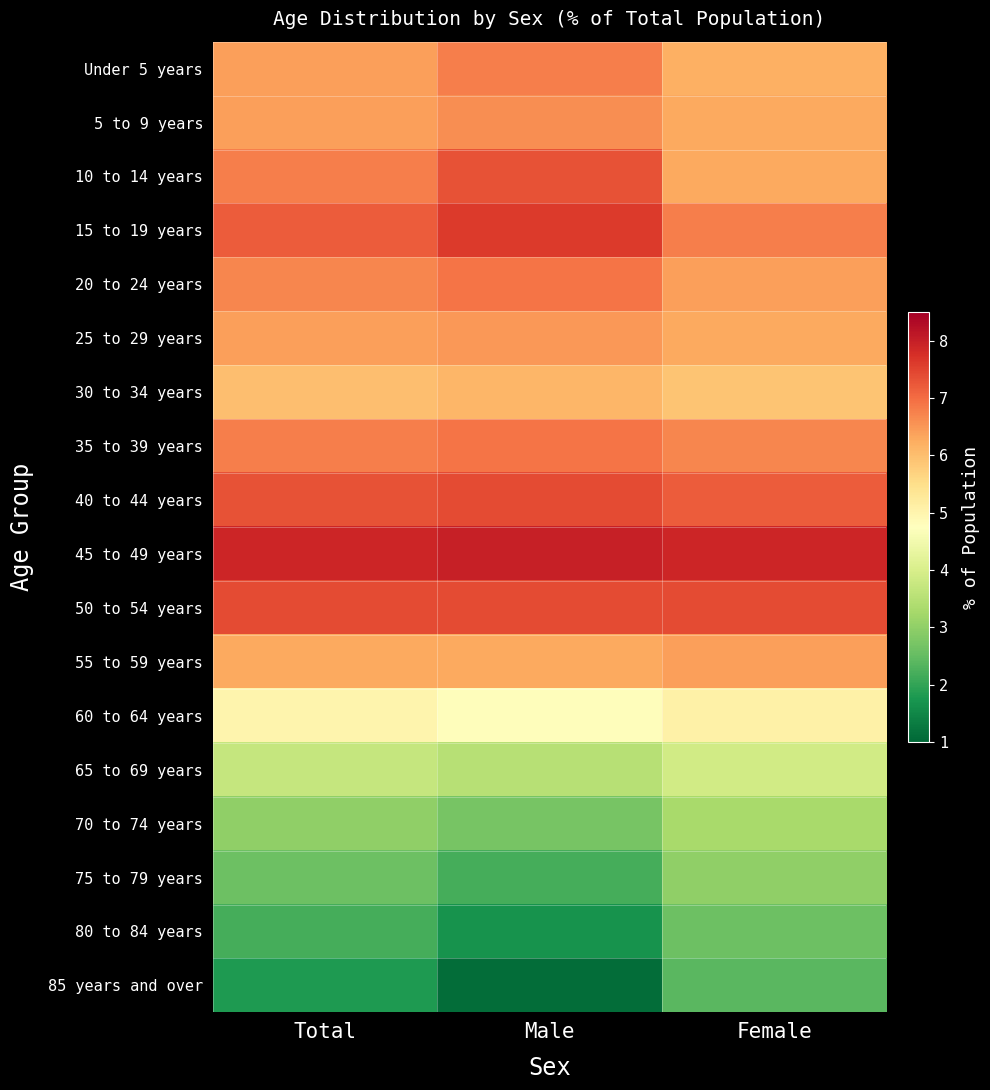

Reading left to right, transcribe all the data shown in this chart.

Under 5 years: Total=6.4	Male=6.8	Female=6.2
5 to 9 years: Total=6.4	Male=6.6	Female=6.3
10 to 14 years: Total=6.8	Male=7.3	Female=6.3
15 to 19 years: Total=7.2	Male=7.6	Female=6.8
20 to 24 years: Total=6.7	Male=6.9	Female=6.4
25 to 29 years: Total=6.4	Male=6.5	Female=6.3
30 to 34 years: Total=6.0	Male=6.1	Female=5.9
35 to 39 years: Total=6.8	Male=6.9	Female=6.7
40 to 44 years: Total=7.3	Male=7.4	Female=7.2
45 to 49 years: Total=7.9	Male=8.0	Female=7.9
50 to 54 years: Total=7.4	Male=7.4	Female=7.4
55 to 59 years: Total=6.3	Male=6.3	Female=6.4
60 to 64 years: Total=5.0	Male=4.8	Female=5.1
65 to 69 years: Total=3.7	Male=3.5	Female=3.9
70 to 74 years: Total=3.0	Male=2.7	Female=3.3
75 to 79 years: Total=2.6	Male=2.2	Female=3.0
80 to 84 years: Total=2.2	Male=1.7	Female=2.6
85 years and over: Total=1.8	Male=1.1	Female=2.4